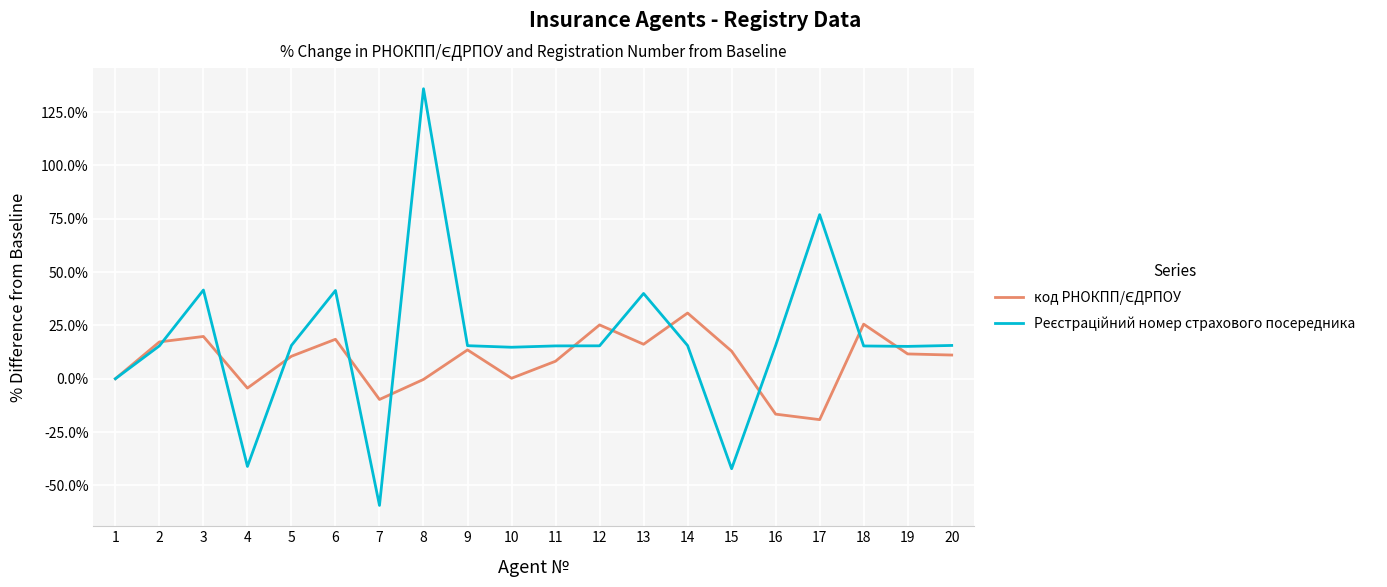

Which category has the highest value across all series?

8